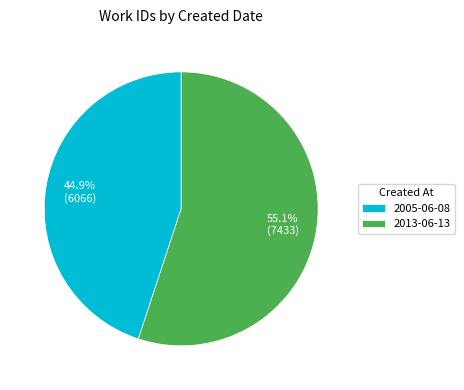

Which slice is the smallest?

2005-06-08